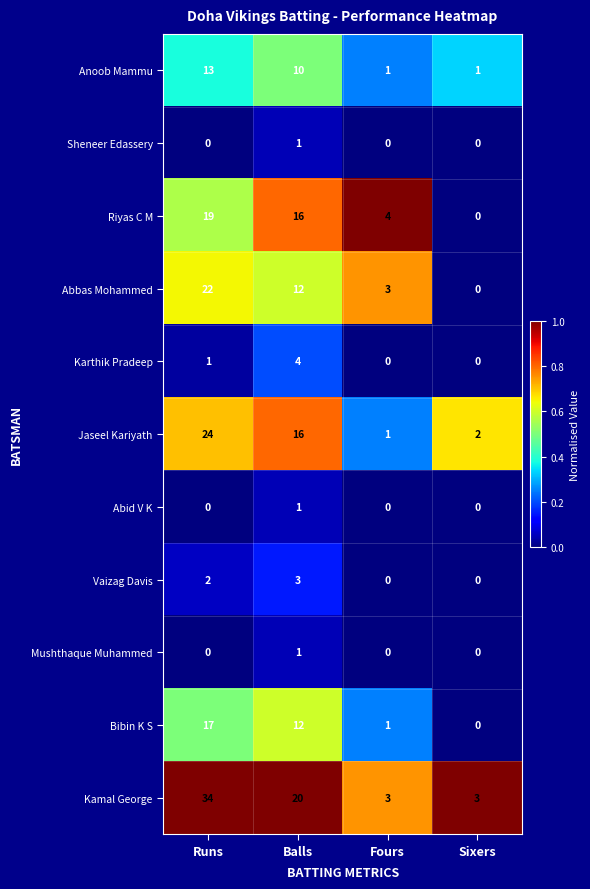

Rank the categories by Jaseel Kariyath value from lowest to highest.

Fours, Sixers, Balls, Runs